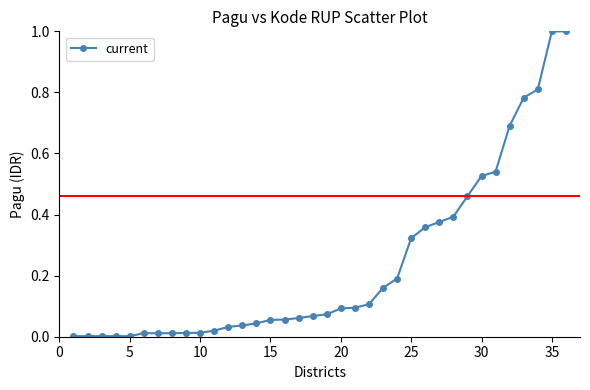

What is the difference between the maximum and second lowest values?

1.0